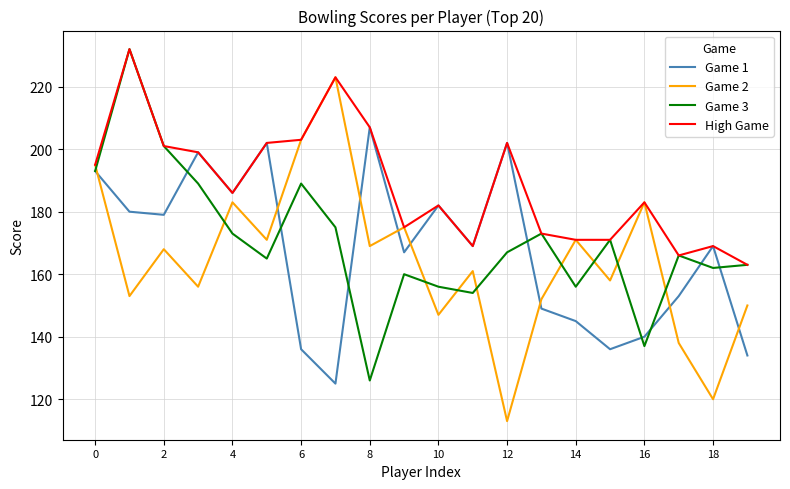

True or false: Game 1 and Game 2 intersect in this chart.

True